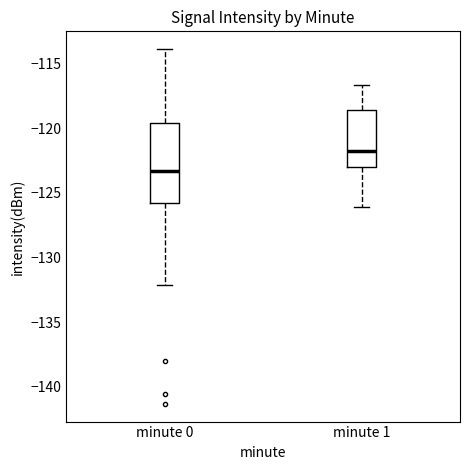

Where does the median line of the box for minute 0 sit on the y-axis? The values are not printed on the chart, so give them approximately, as read against the axis.

-123.5